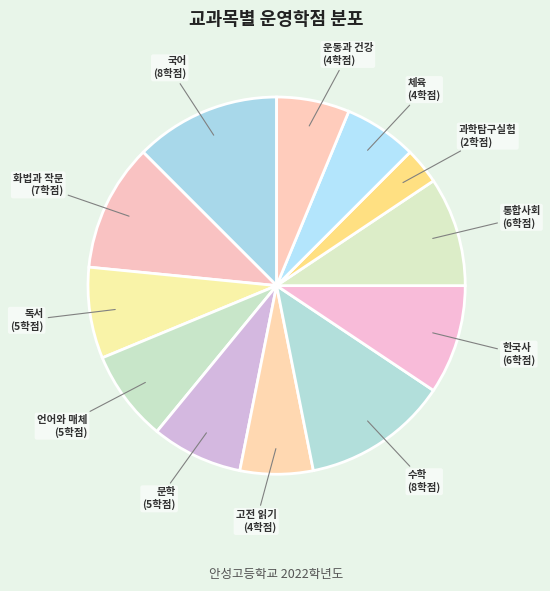

Count the number of slices in the pie.

12